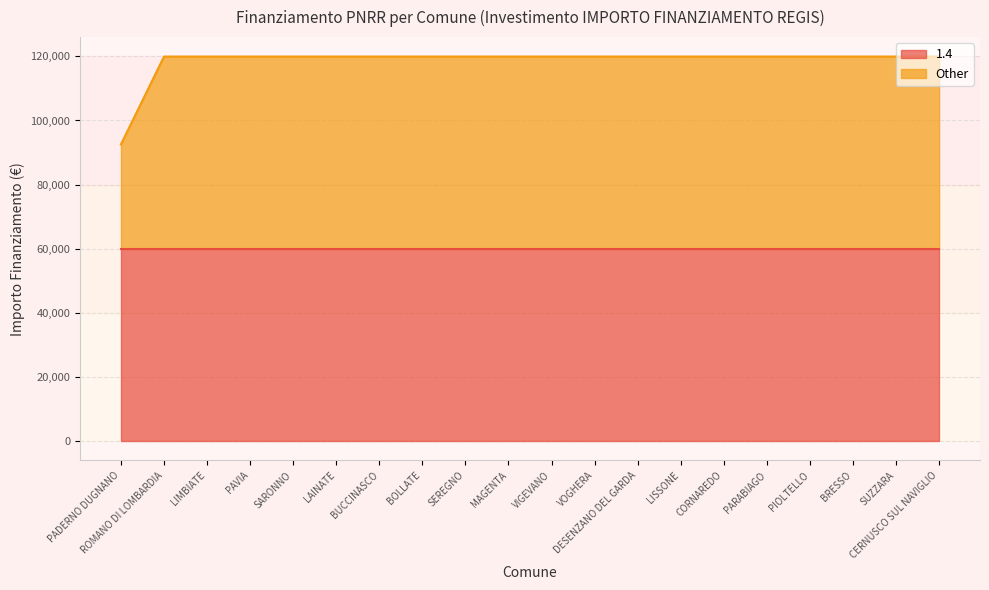

The chart shows a value of 77075 at SUZZARA. True or false?

False